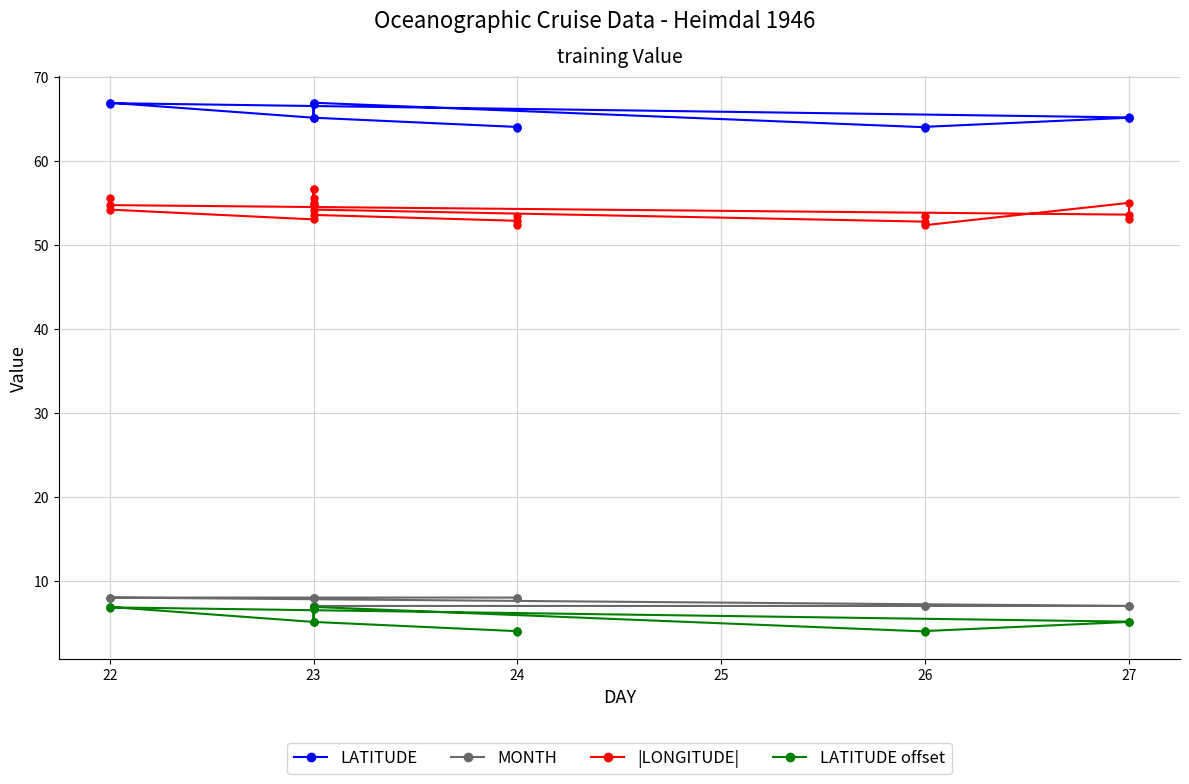

True or false: LATITUDE offset and LATITUDE cross at least once.

False